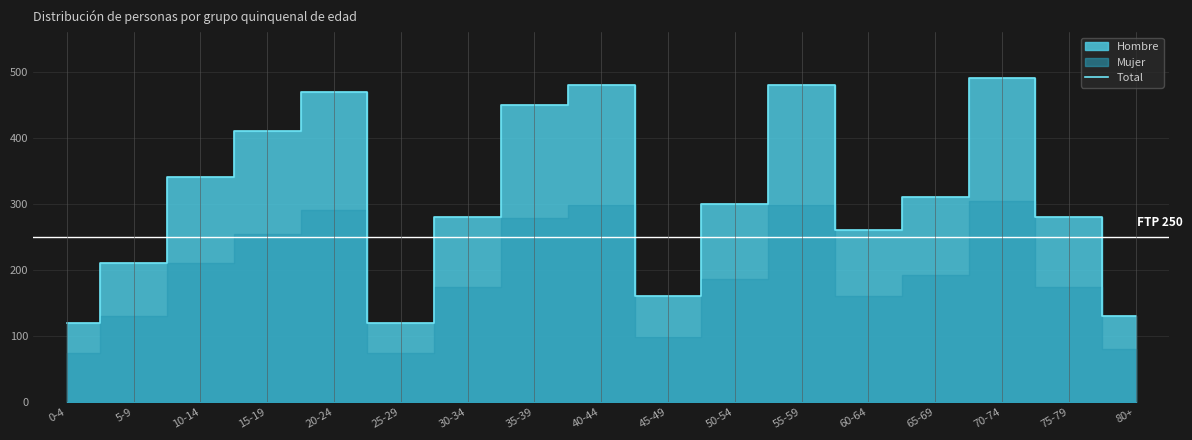

What is the smallest value displayed?

120